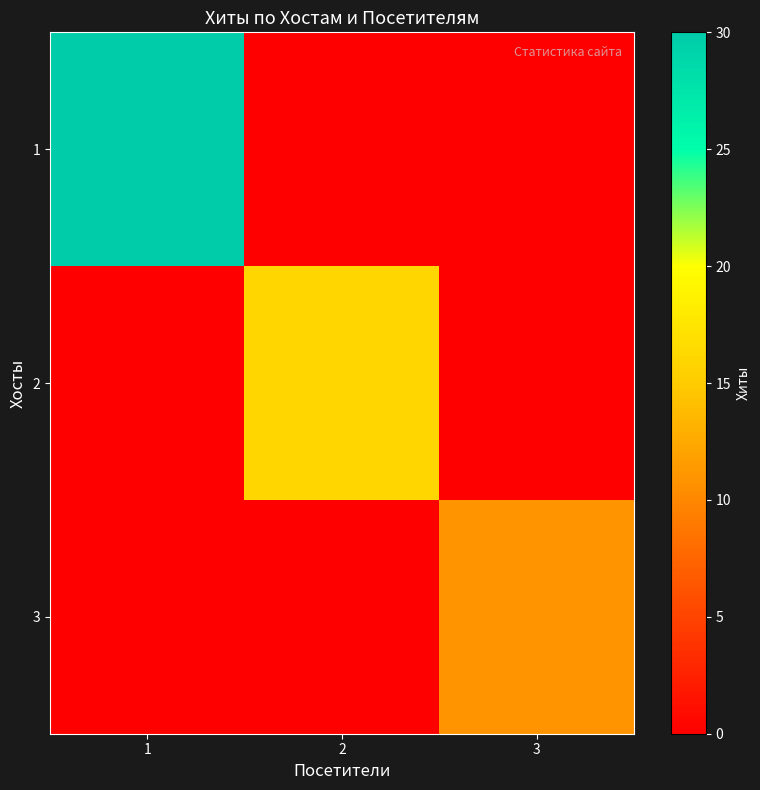

Rank the series at 2 from lowest to highest value.

1, 3, 2